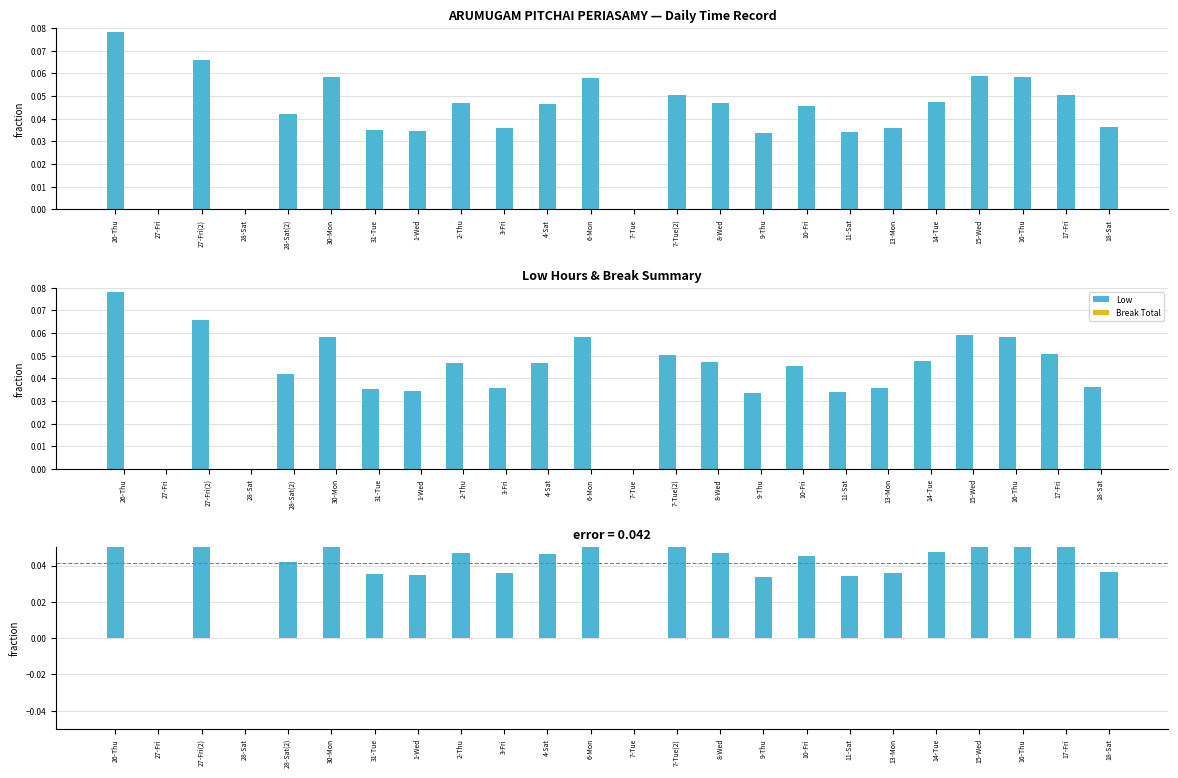

What is the spread (max minus min) of values at 27-Fri(2)?

0.1